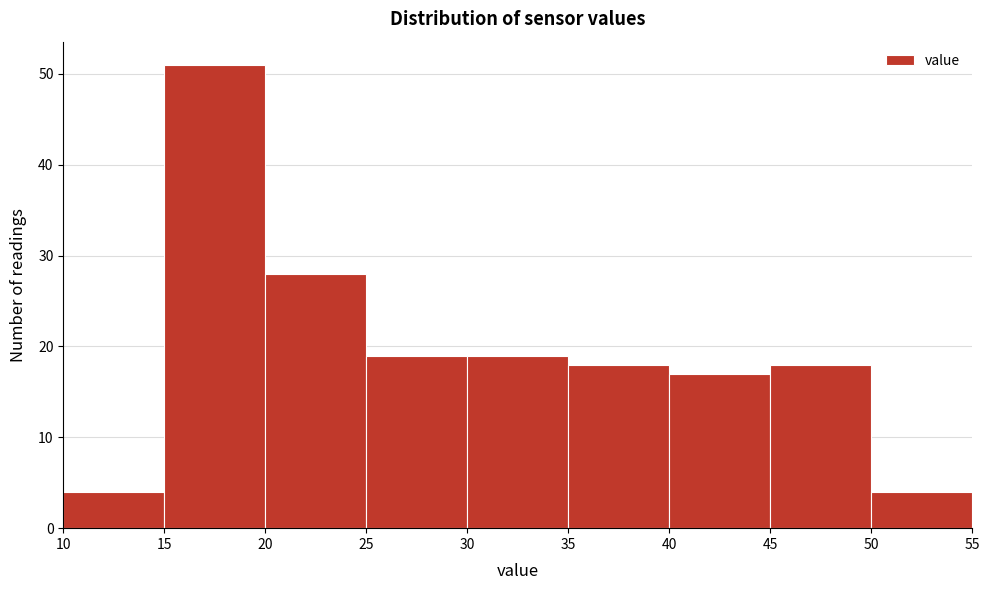

Reading left to right, list every bar in this chart as the range it spans on the x-axis followed by its height. The values are not printed on the chart, so give them approximately, as read against the axis.

10 to 15: 4
15 to 20: 51
20 to 25: 28
25 to 30: 19
30 to 35: 19
35 to 40: 18
40 to 45: 17
45 to 50: 18
50 to 55: 4